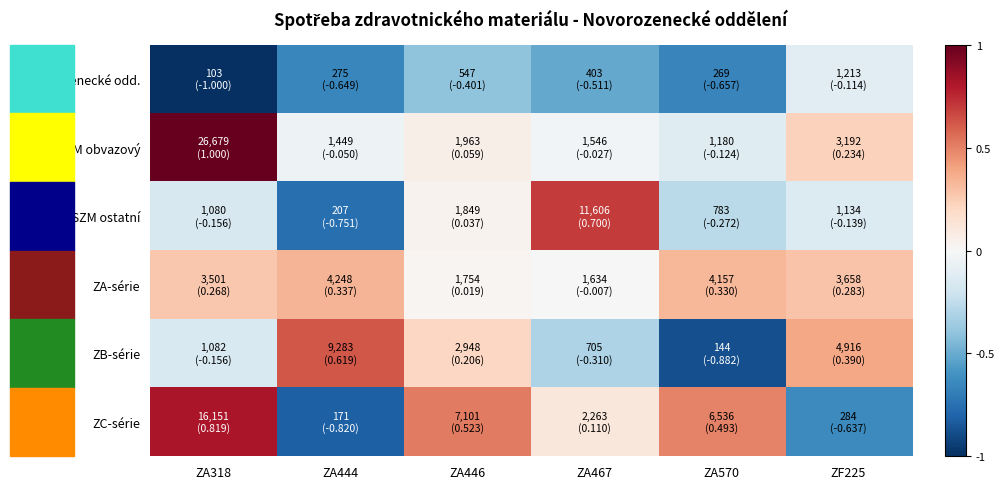

Between ZA446 and ZA444, which is larger?

ZA446